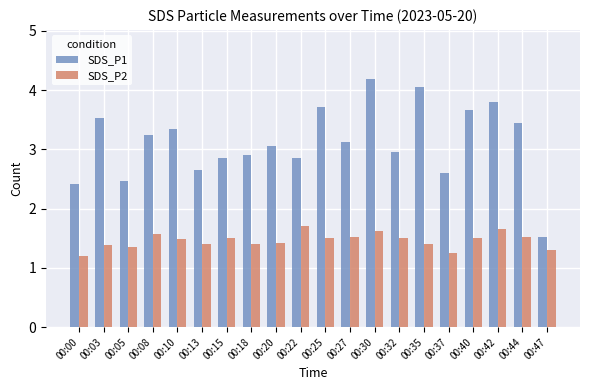

What is the sum of all SDS_P1 values?

62.4